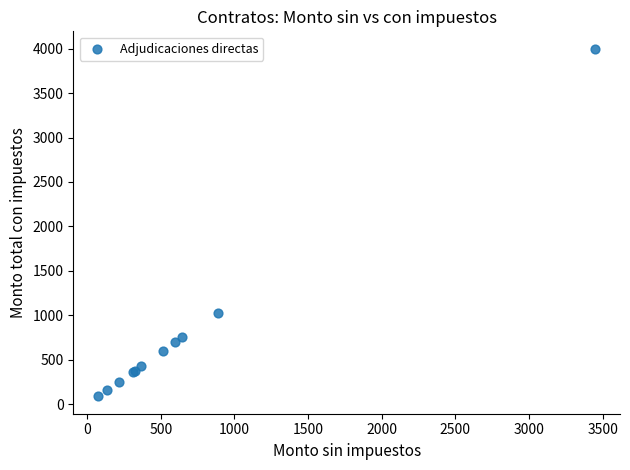

What Y value in the scatter plot is closest to 2043?

1030.1